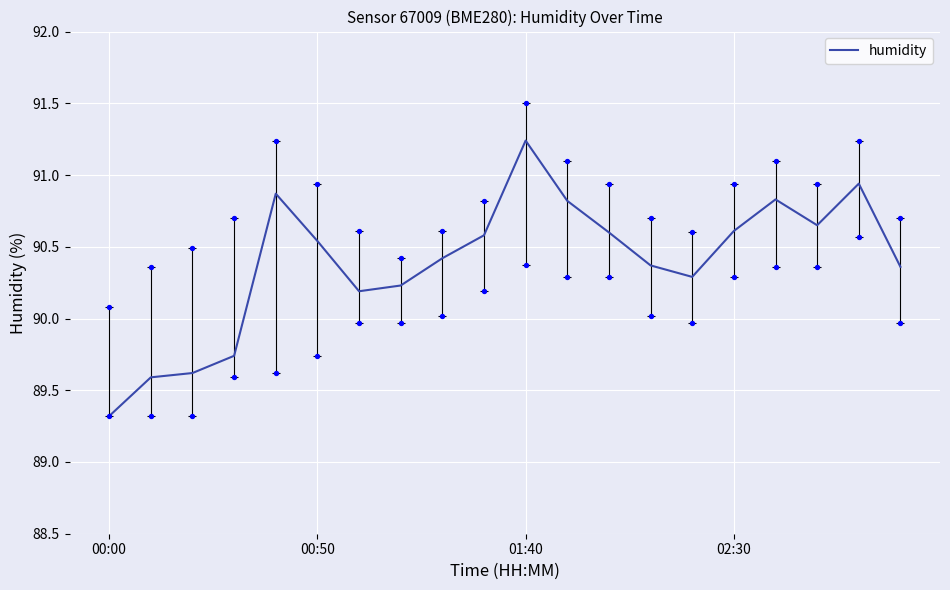

What is the minimum value for humidity?

89.3